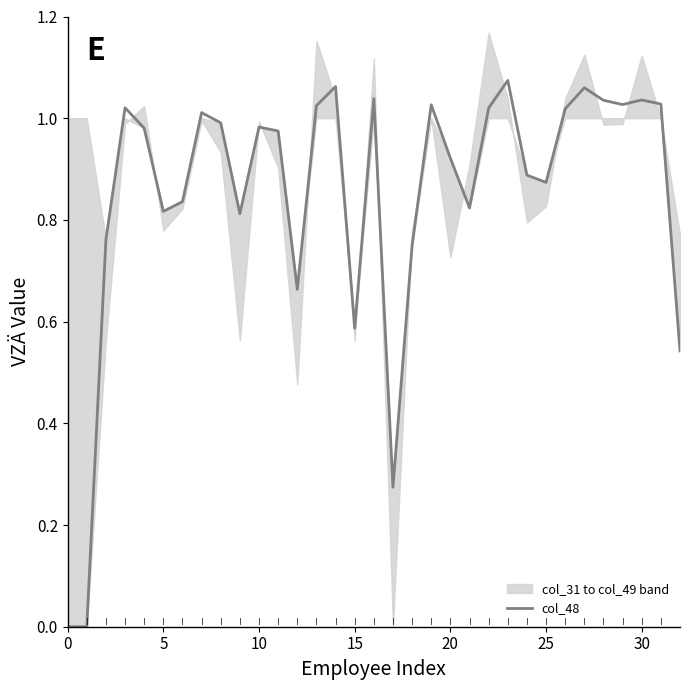

The value of col_48 at 30 is 0.3. True or false?

False